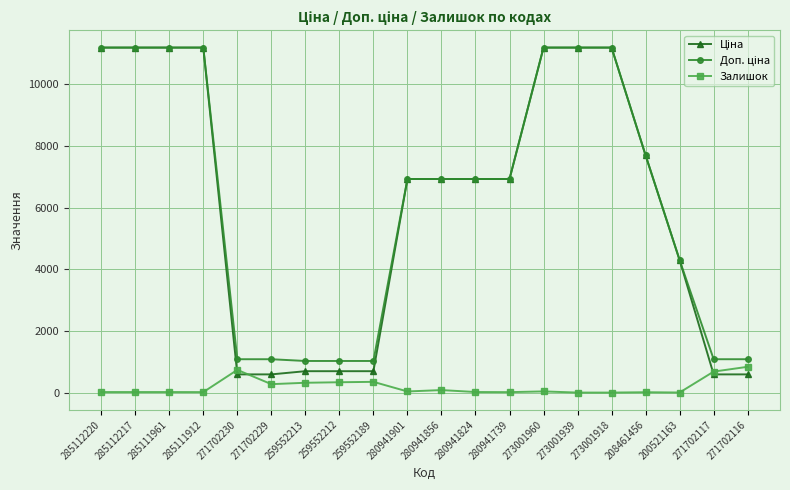

How many lines are shown in the chart?

3